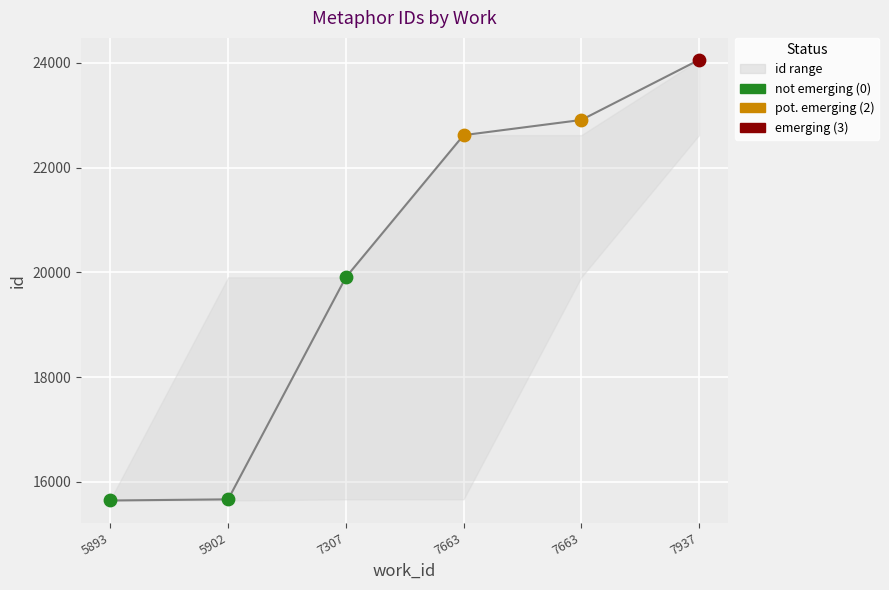

Which has a higher value, 7663 or 7937?

7937